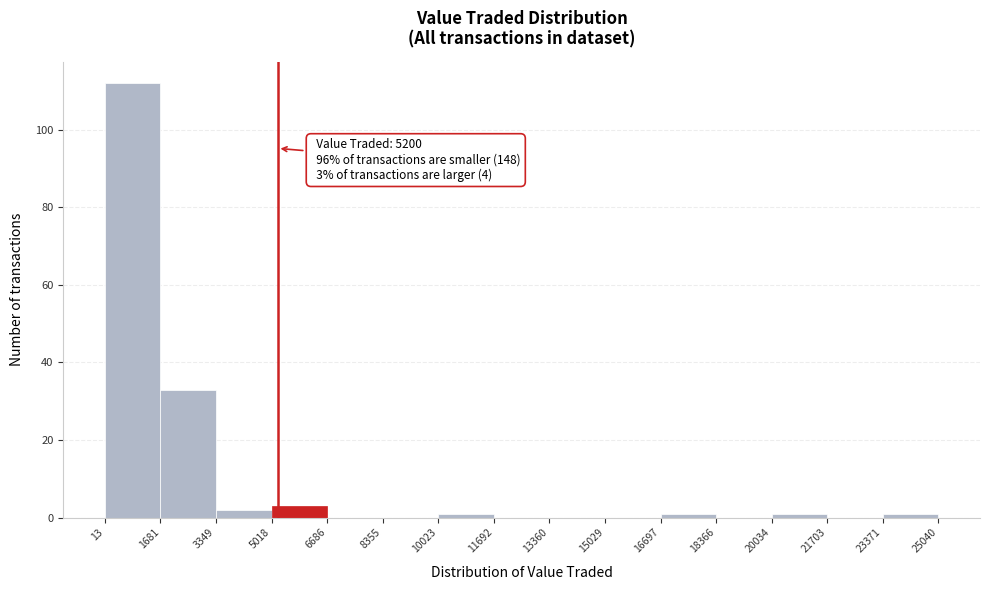

Which range on the x-axis has the tallest bar?

13 to 1681